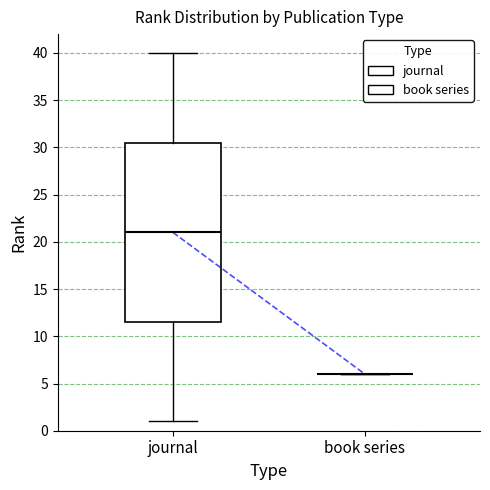

Reading left to right, transcribe this box plot: for each box, give where its median line is, the range the box spans, and where its two whiskers end, as read against the y-axis. The values are not printed on the chart, so give them approximately, as read against the axis.

journal: median 21.0, box 11.5 to 30.5, whiskers 1.0 to 40.0
book series: box collapsed to a line at 6.0, whiskers 6.0 to 6.0